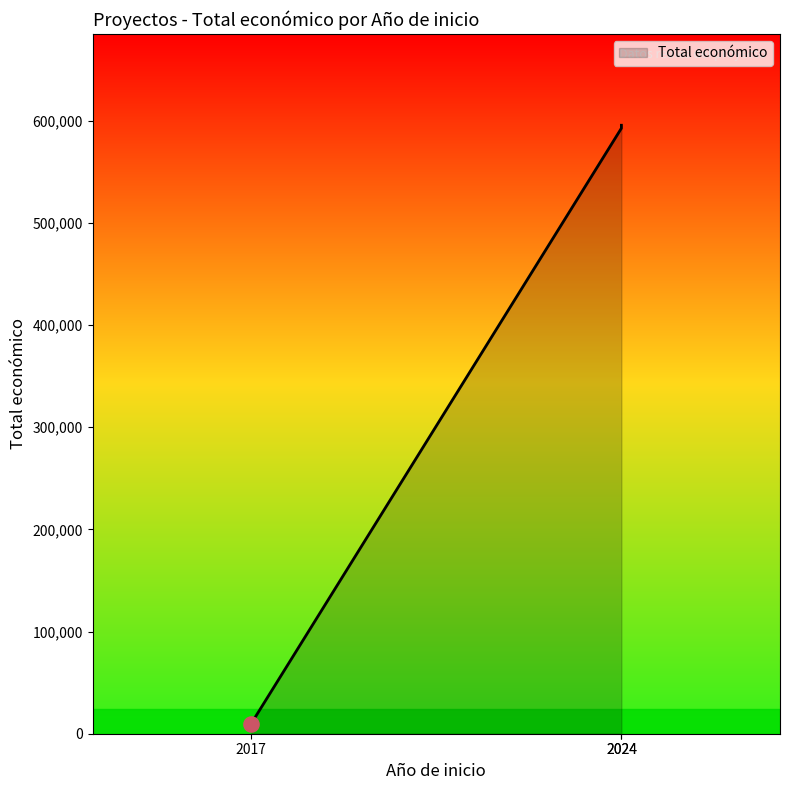

Between 2024 and 2017, which is larger?

2024